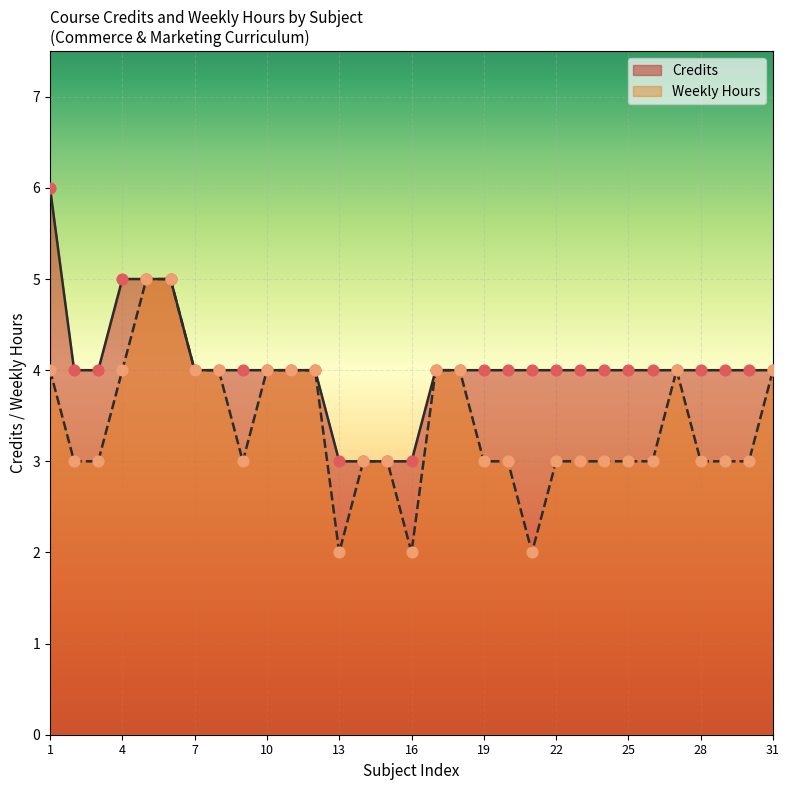

Between 7 and 28, which series saw the biggest shift?

Weekly Hours